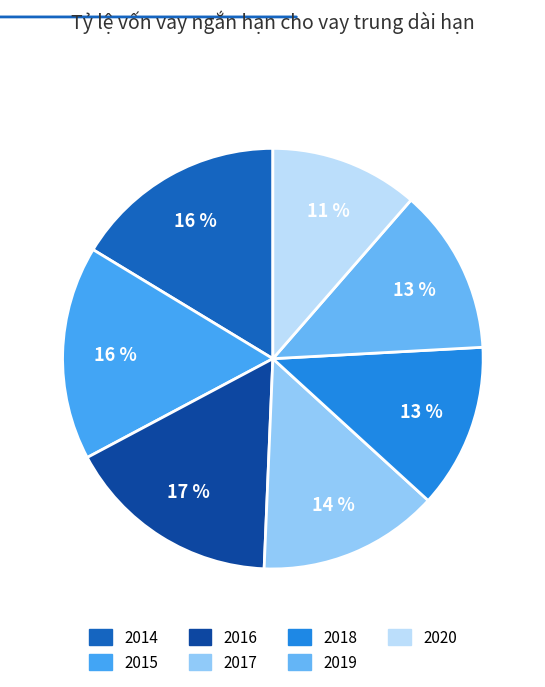

To the nearest percent, what portion does 2018 represent?

13%